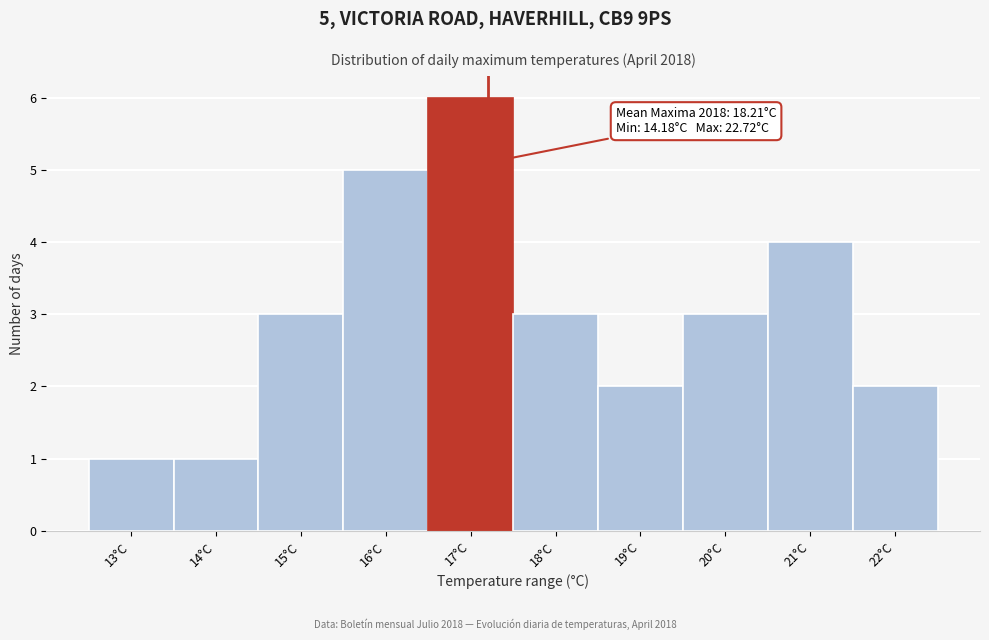

Reading right to left, list all the values displayed in this chart.

22°C=2	21°C=4	20°C=3	19°C=2	18°C=3	17°C=6	16°C=5	15°C=3	14°C=1	13°C=1